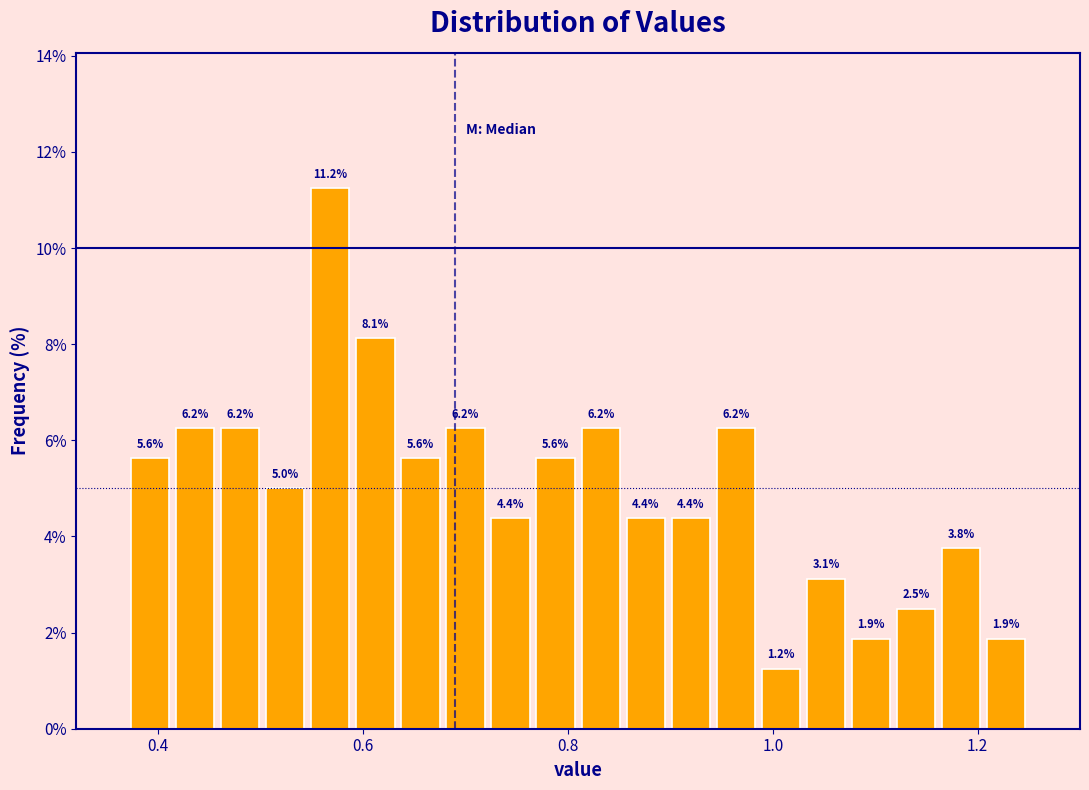

Read against the x-axis, roughly where is the centre of the tallest bar?

0.56